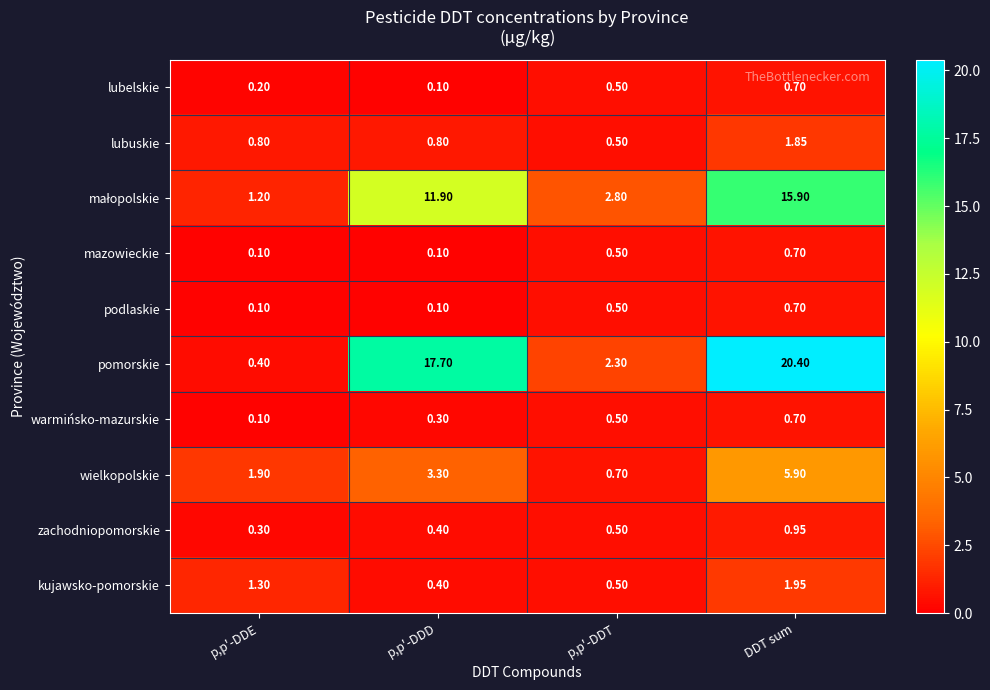

Count the number of categories in the chart.

4